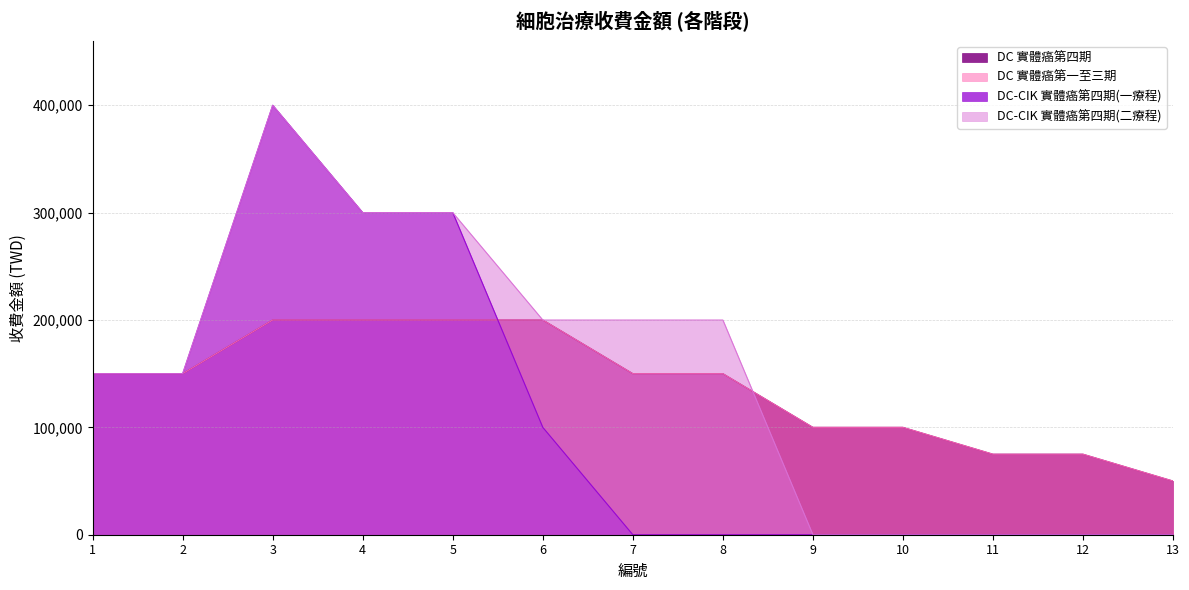

Rank the series by their maximum value, from lowest to highest.

DC 實體癌第四期, DC 實體癌第一至三期, DC-CIK 實體癌第四期(一療程), DC-CIK 實體癌第四期(二療程)